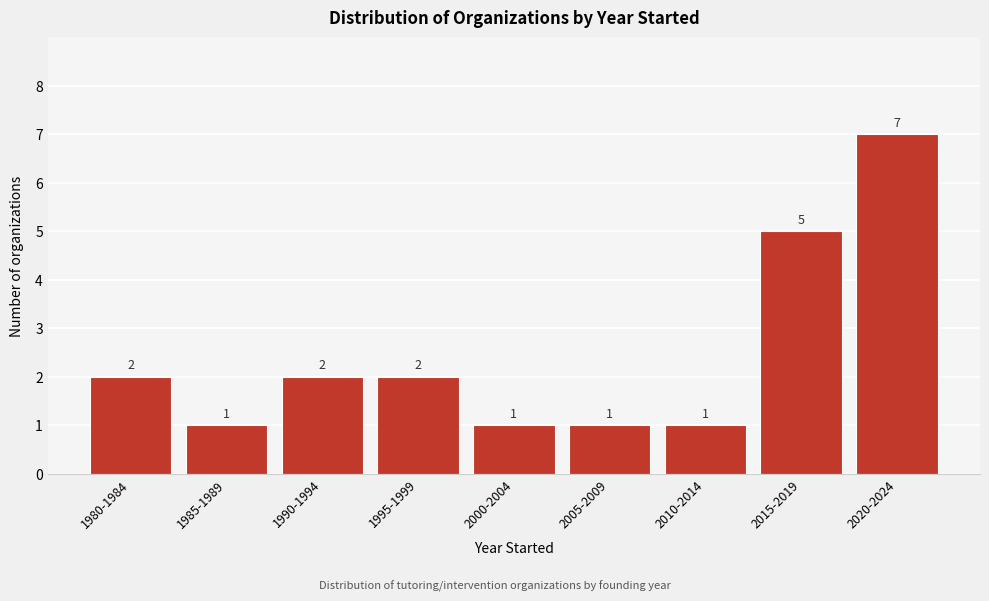

Reading left to right, list all the values displayed in this chart.

2	1	2	2	1	1	1	5	7